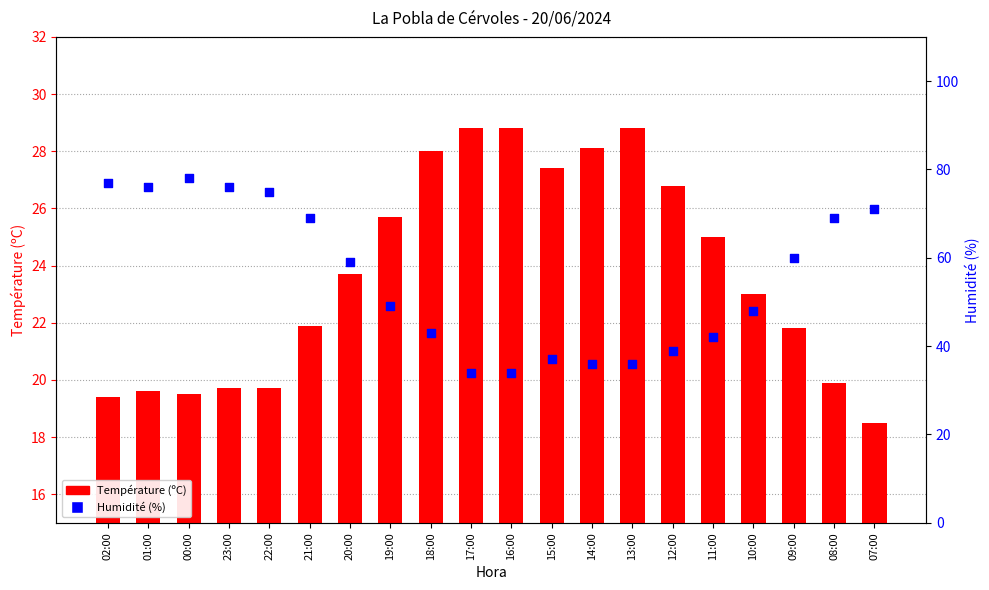

What are all the series names shown in the legend?

Température (ºC), Humidité (%)